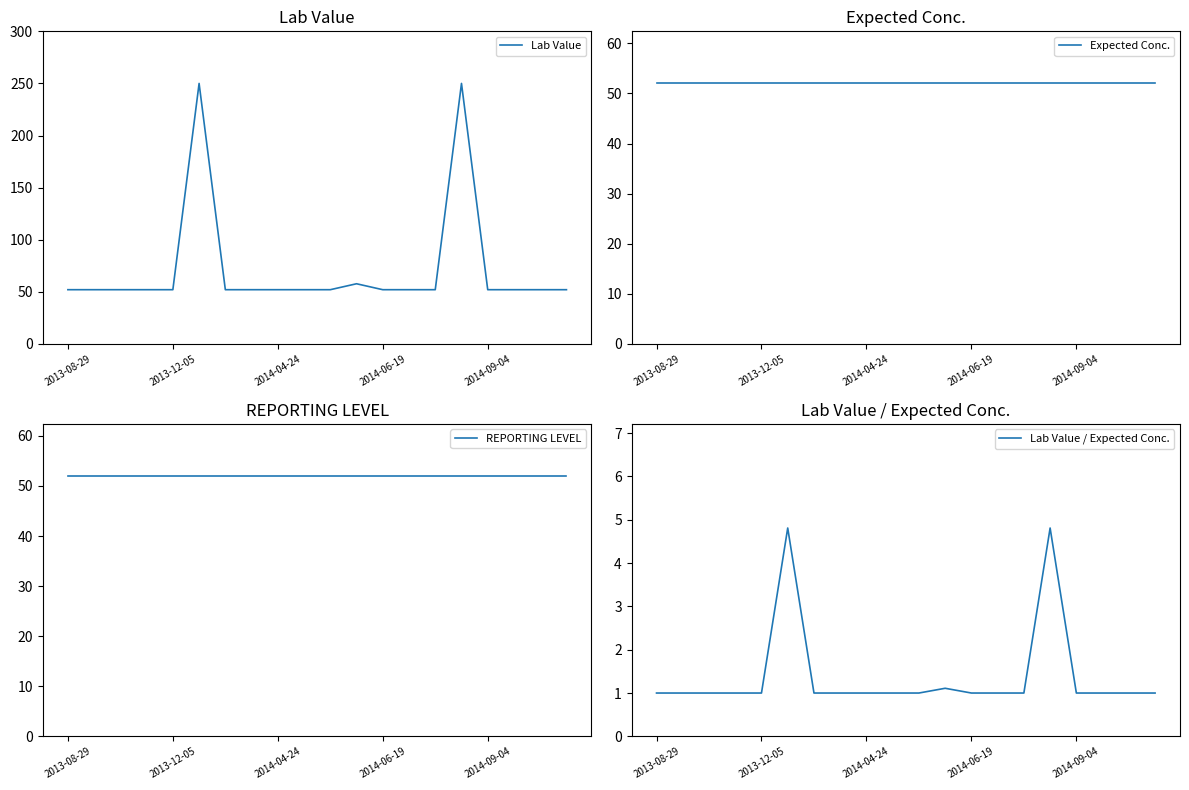

How many interior local peaks does the Lab Value series have?

3